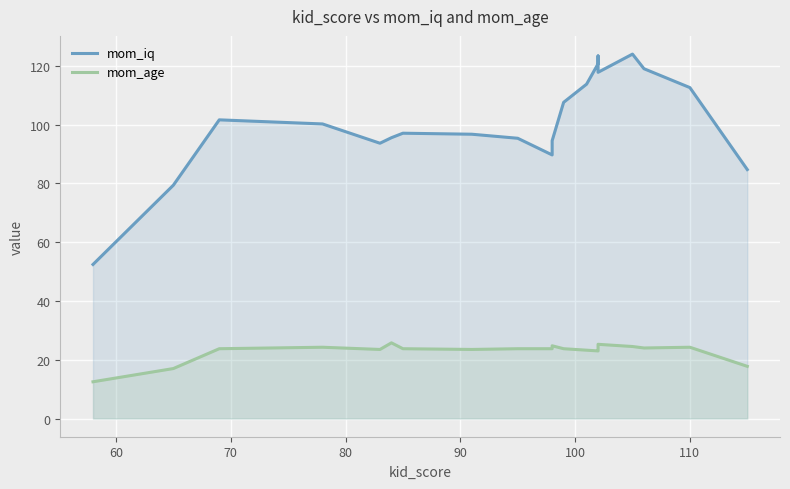

Which series has the widest spread of values?

mom_iq